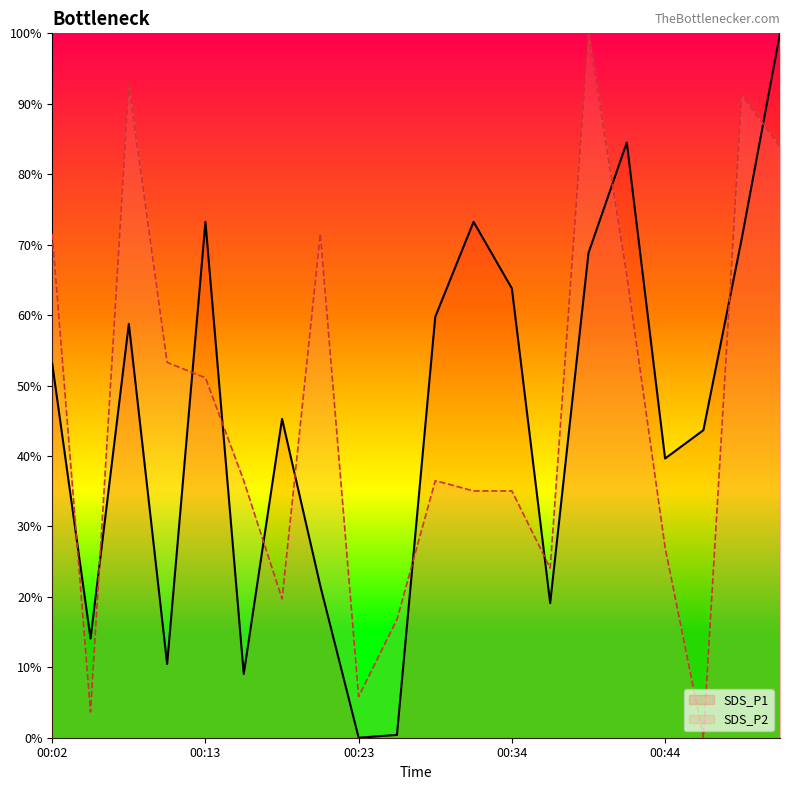

True or false: SDS_P1 has more than 0 points higher than both neighbors.

True